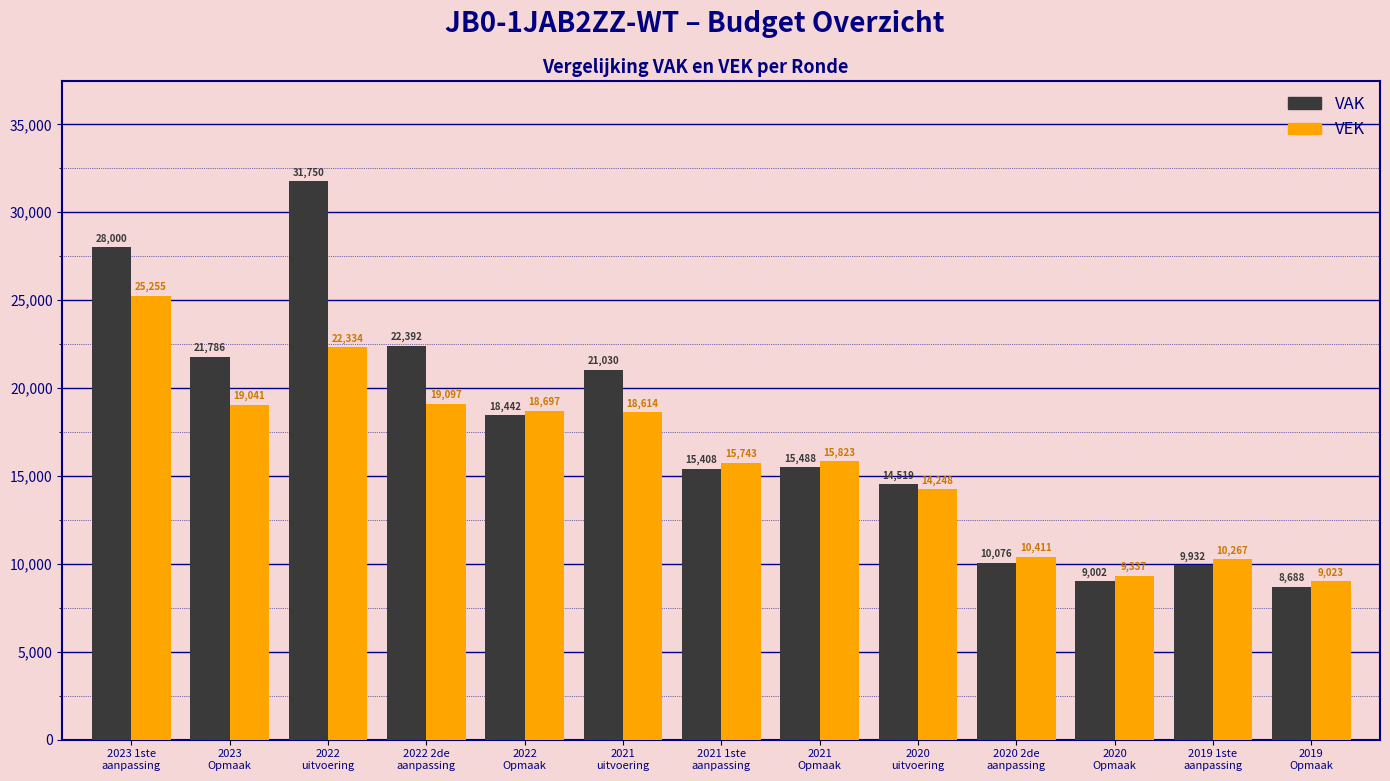

What is the lowest value of the VEK series?

9023